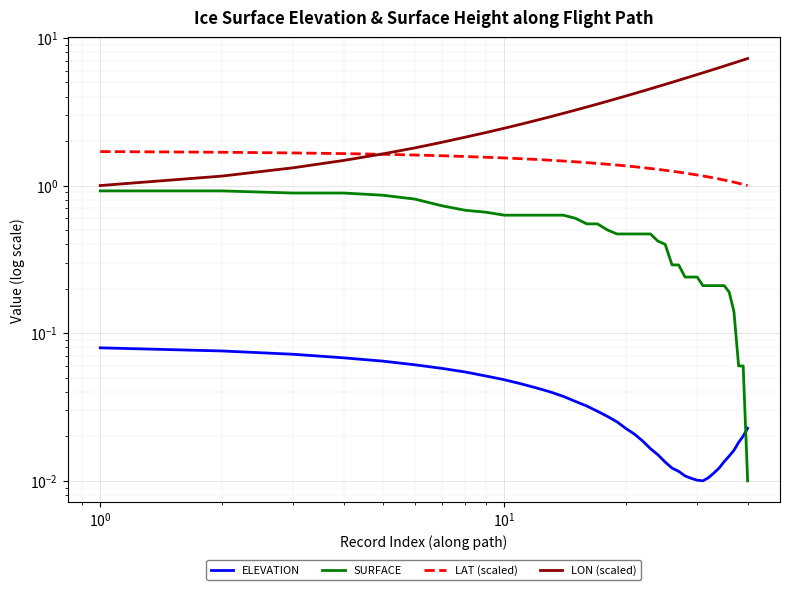

Which series has the largest range (max minus min)?

LON (scaled)